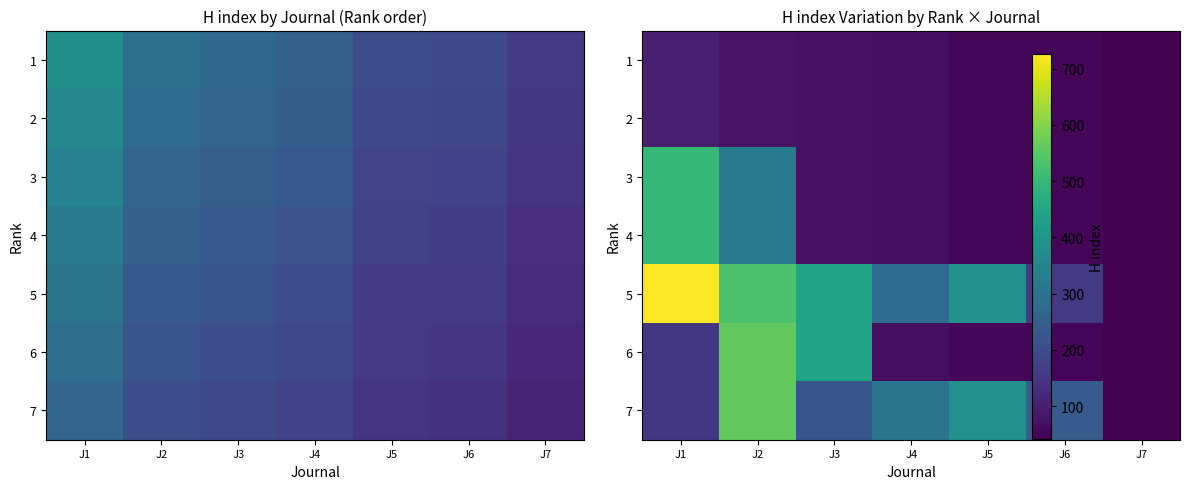

Which has a higher value, J7 or J3?

J3